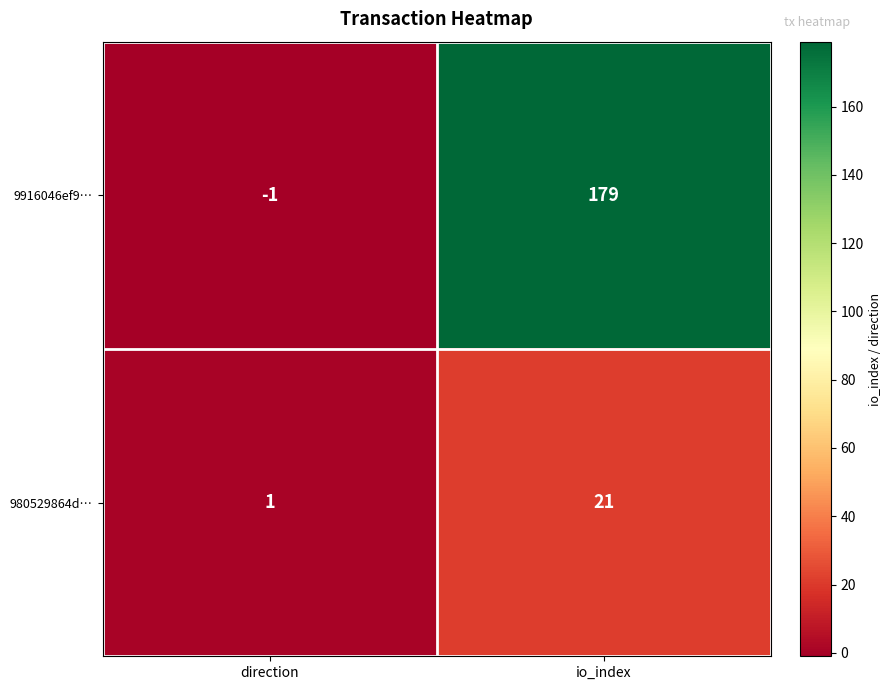

How many values in the 980529864d… series are below 21?

1